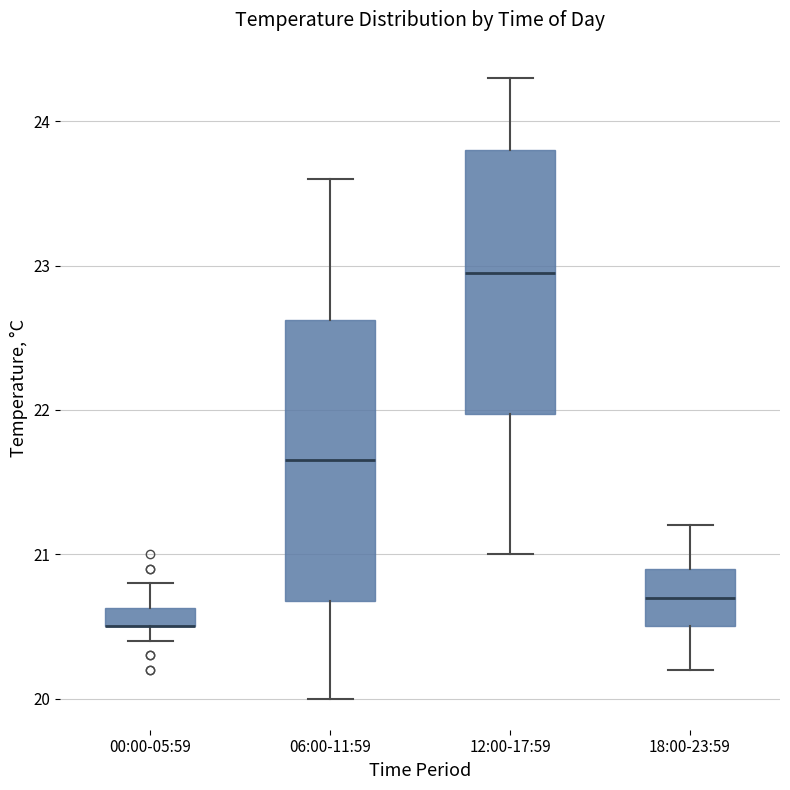

Where does the upper whisker of the box for 00:00-05:59 end on the y-axis? The values are not printed on the chart, so give them approximately, as read against the axis.

20.8